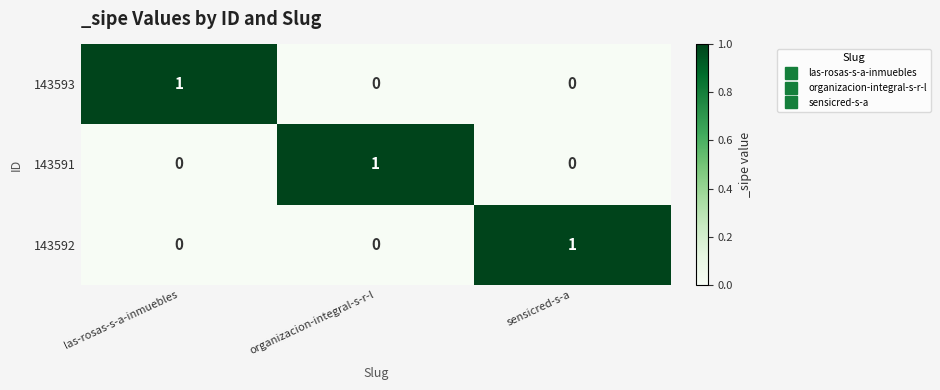

Count the 143591 values in the range 0 to 1.

3